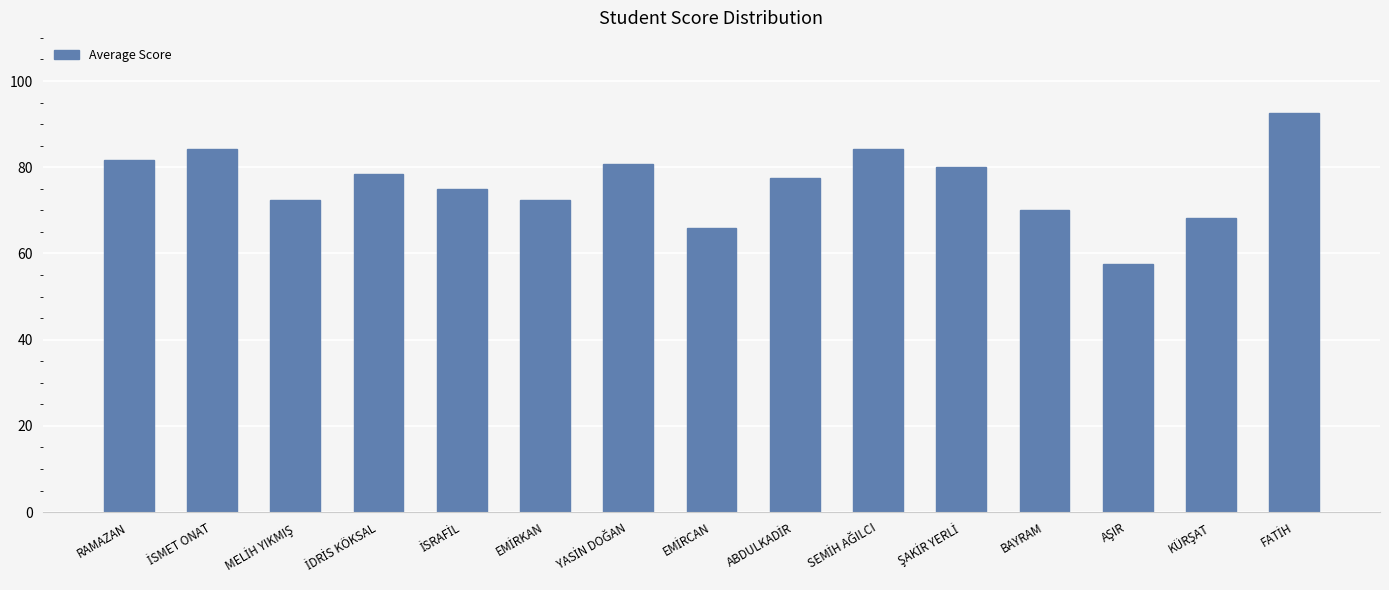

What is the sum of all values?

1140.8